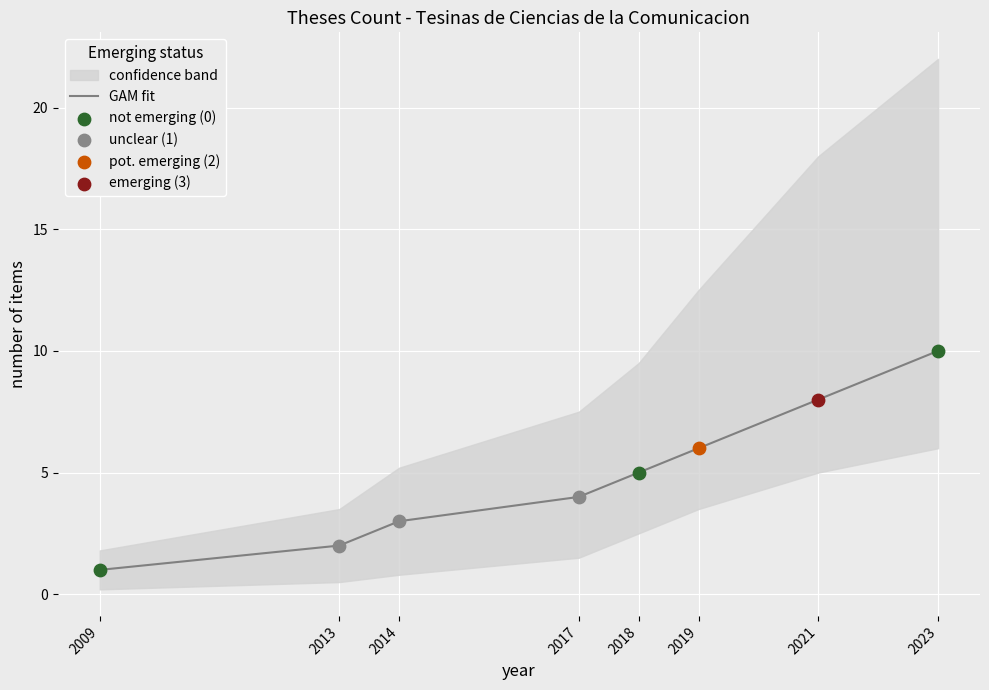

What is the change in value from 2009 to 2023?

+9